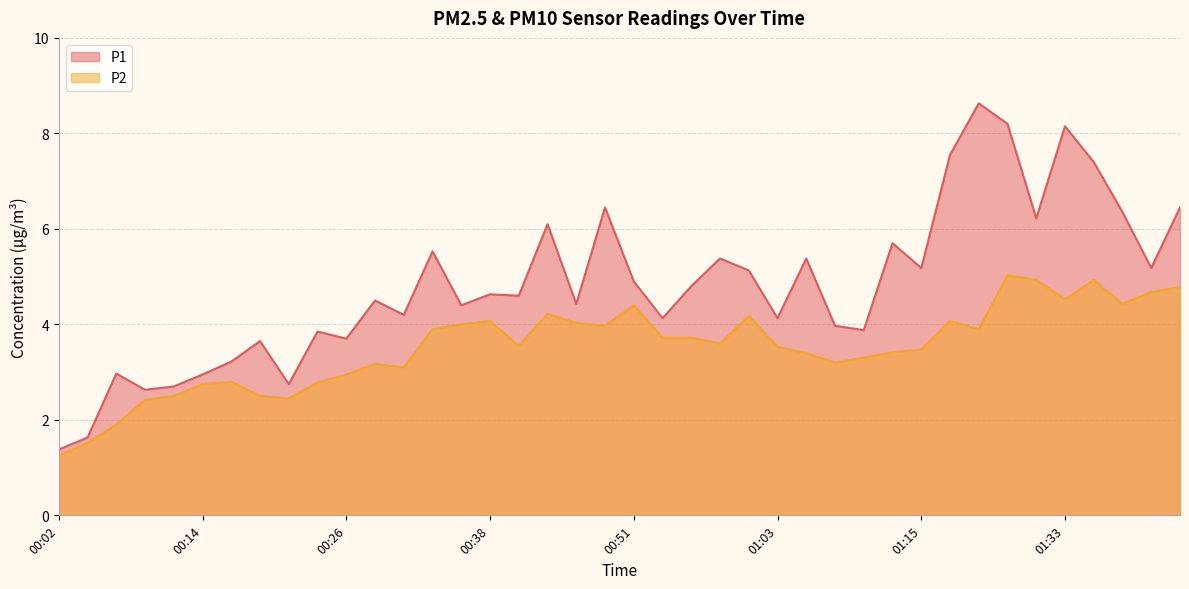

What are all the series names shown in the legend?

P1, P2